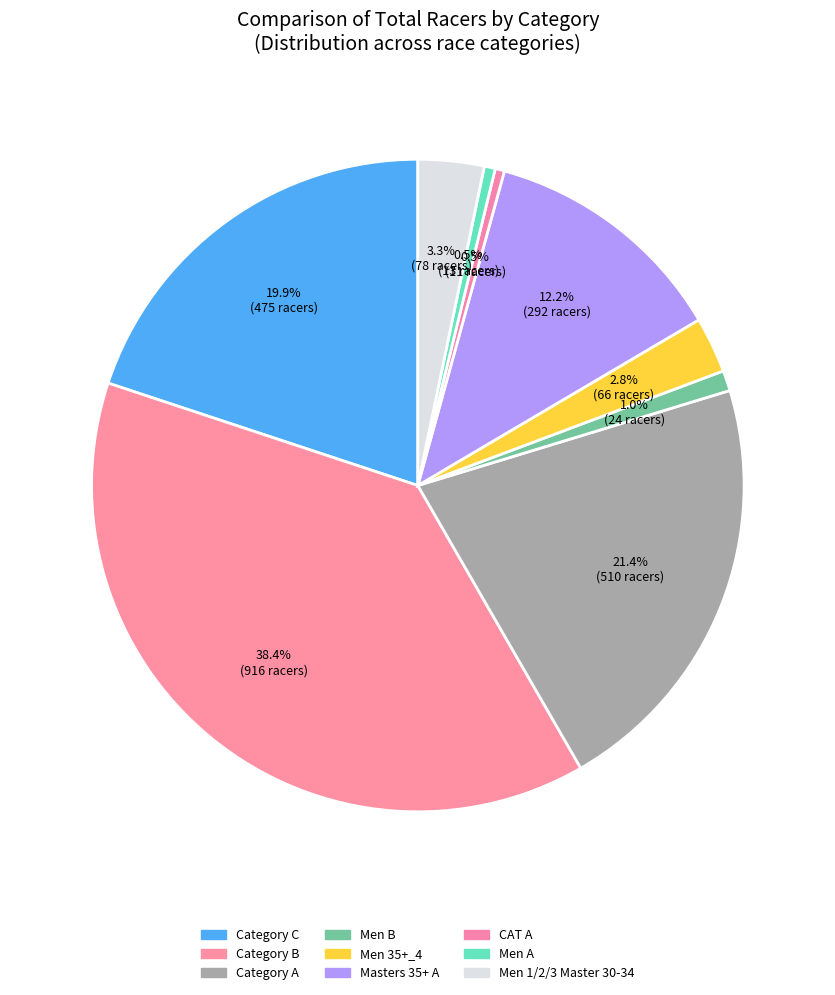

How many segments does this pie chart have?

9